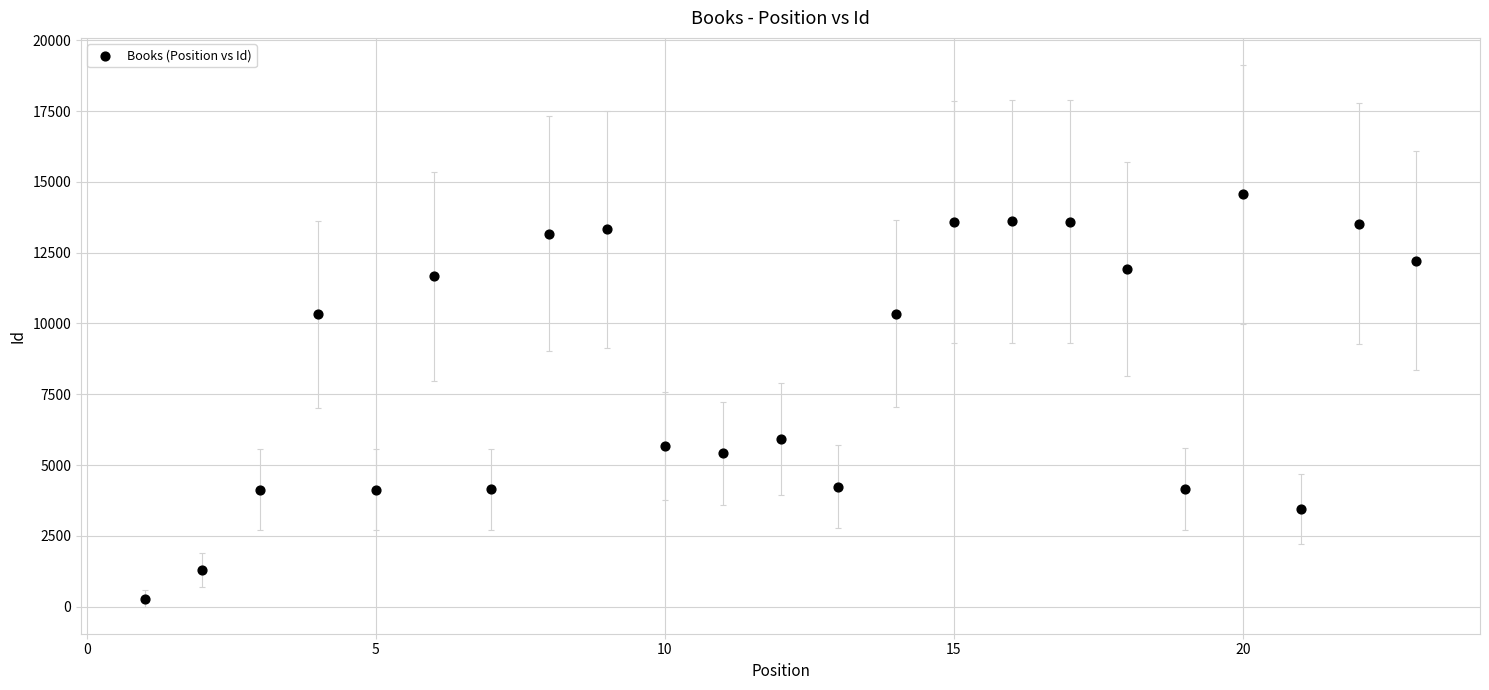

What is the range of Y values (max minus min)?

14277